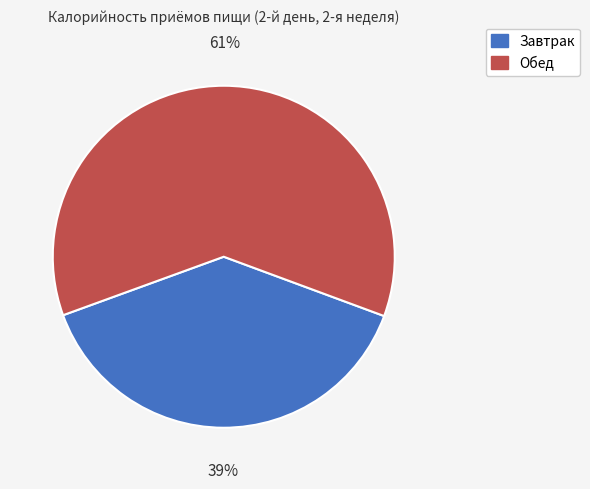

The Завтрак slice represents 52% of the pie. True or false?

False